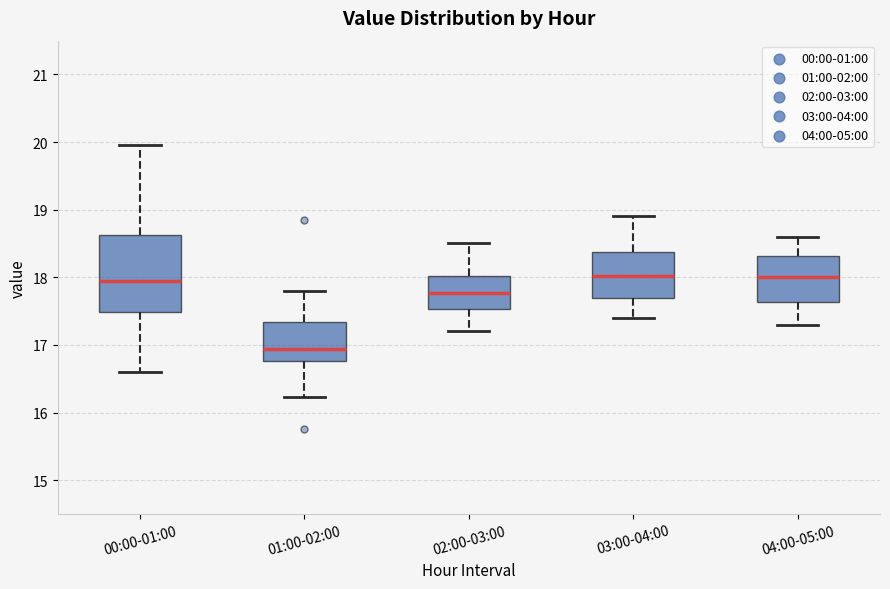

Comparing the boxes themselves (not the whiskers), which one is the tallest?

00:00-01:00